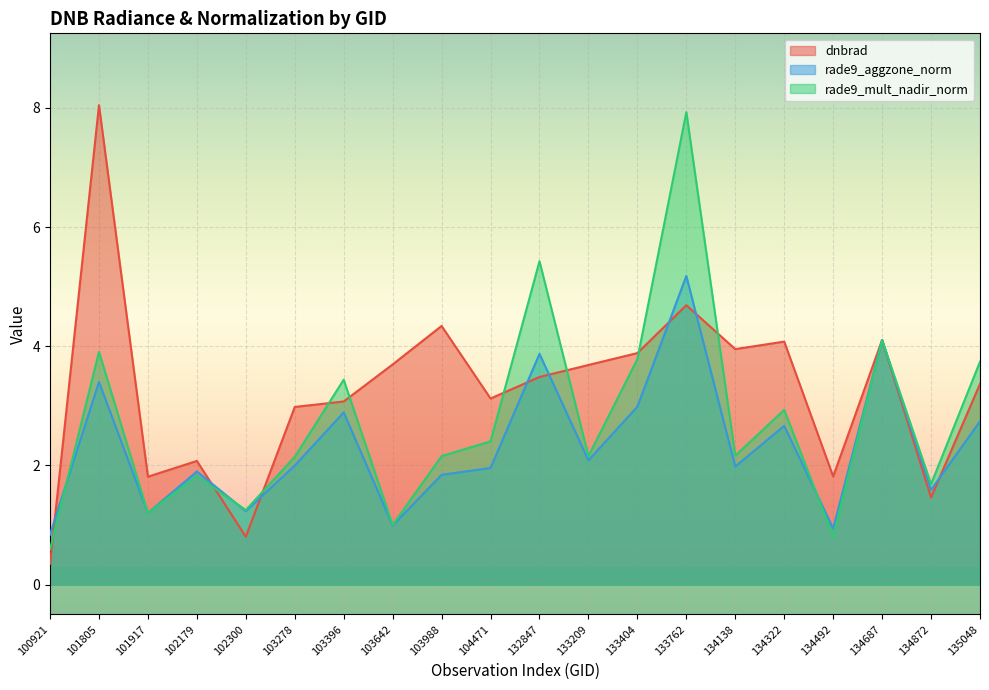

Where does the dnbrad series first go above 3?

101805